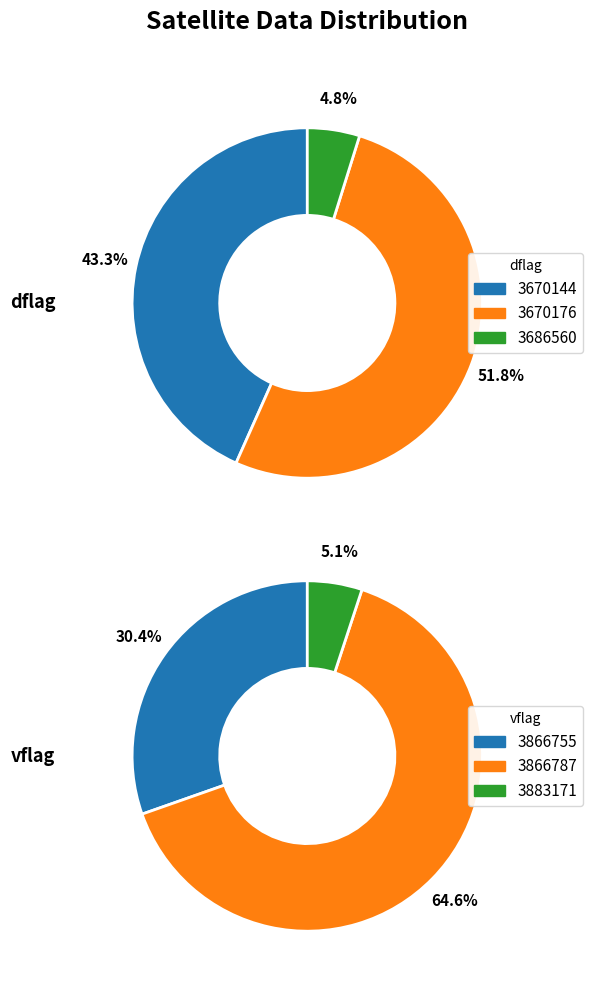

True or false: 3686560 accounts for 44% of the total.

False